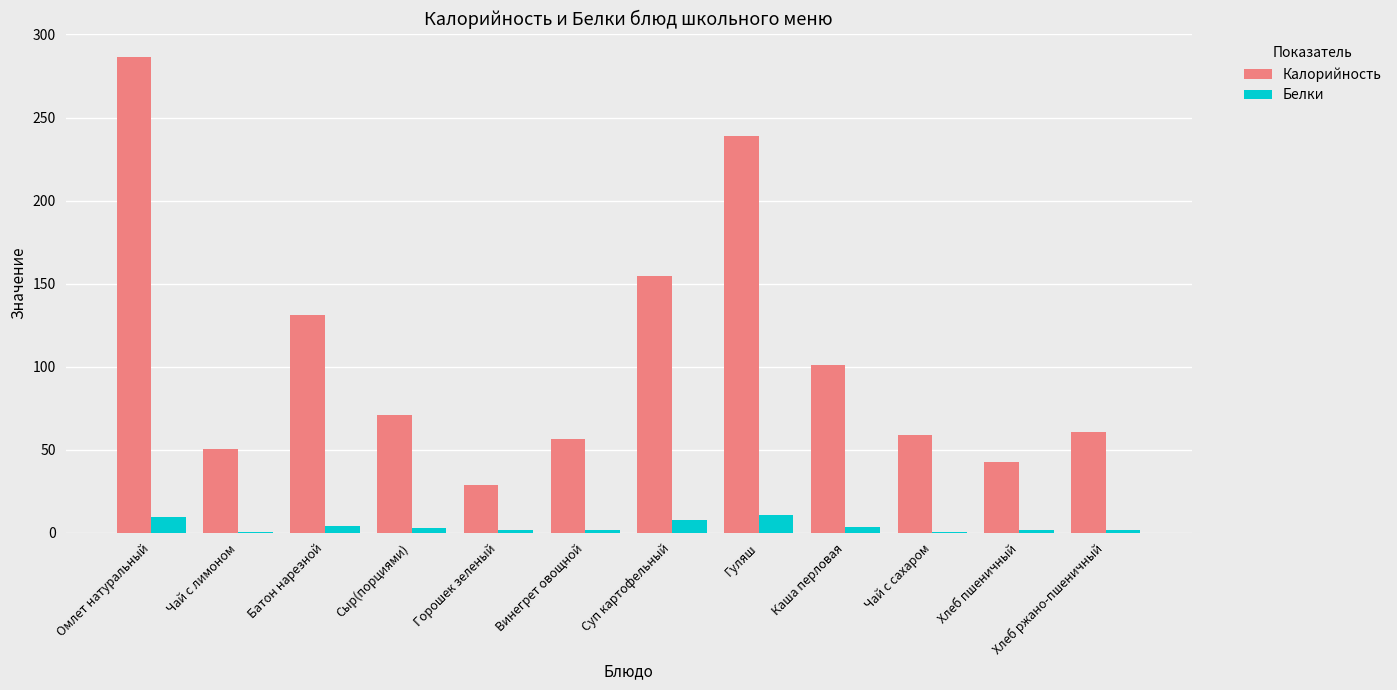

What is the highest value of the Калорийность series?

286.2